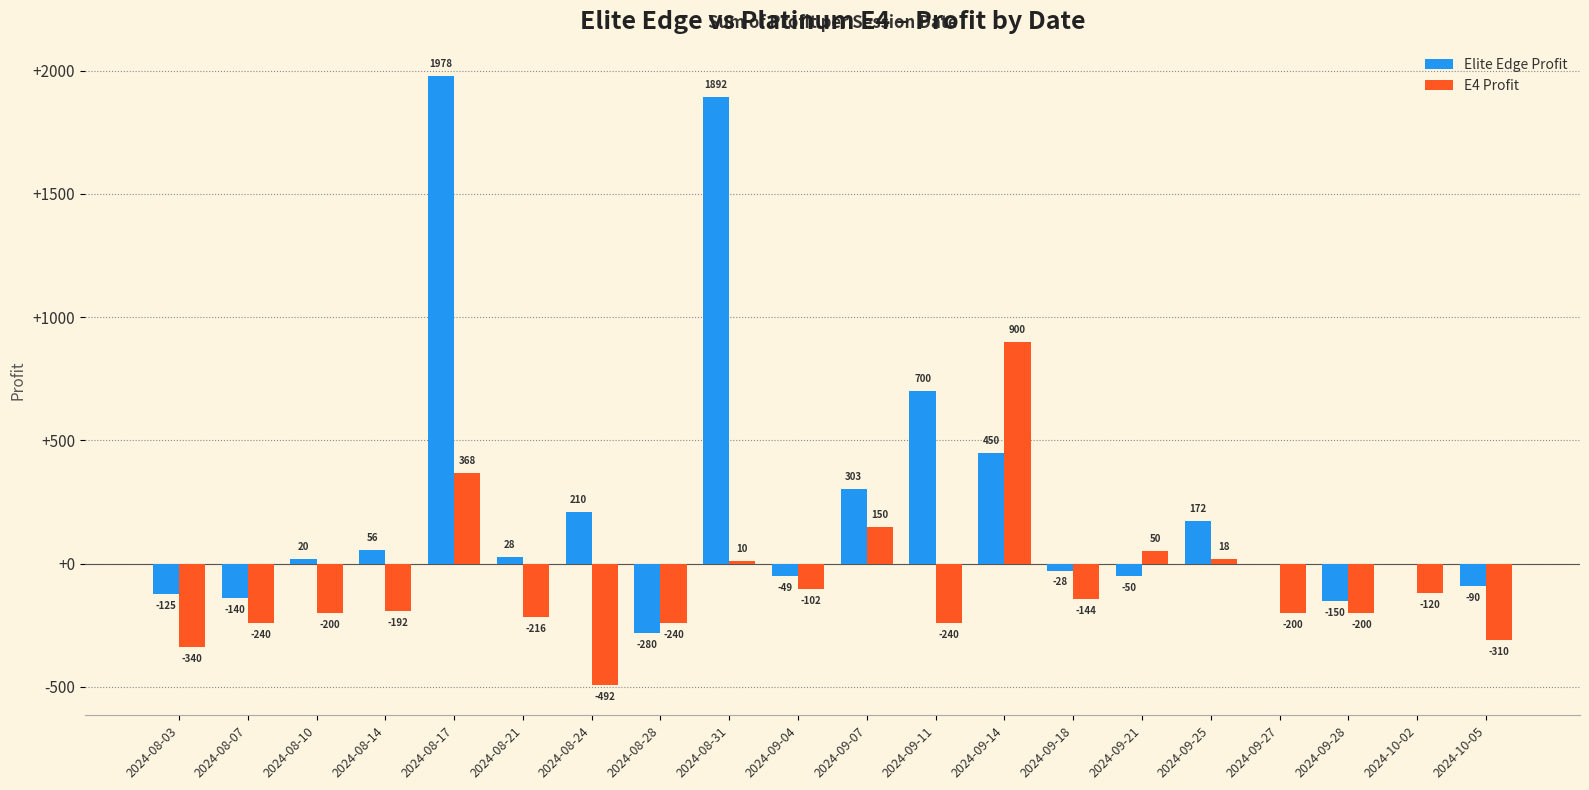

What is the spread (max minus min) of values at 2024-09-07?

153.0